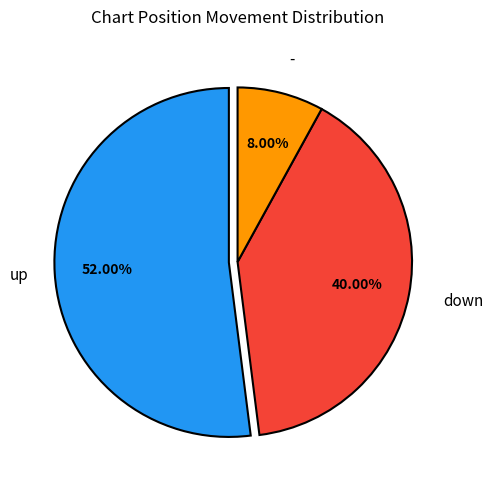

Is there a majority slice in this chart?

Yes